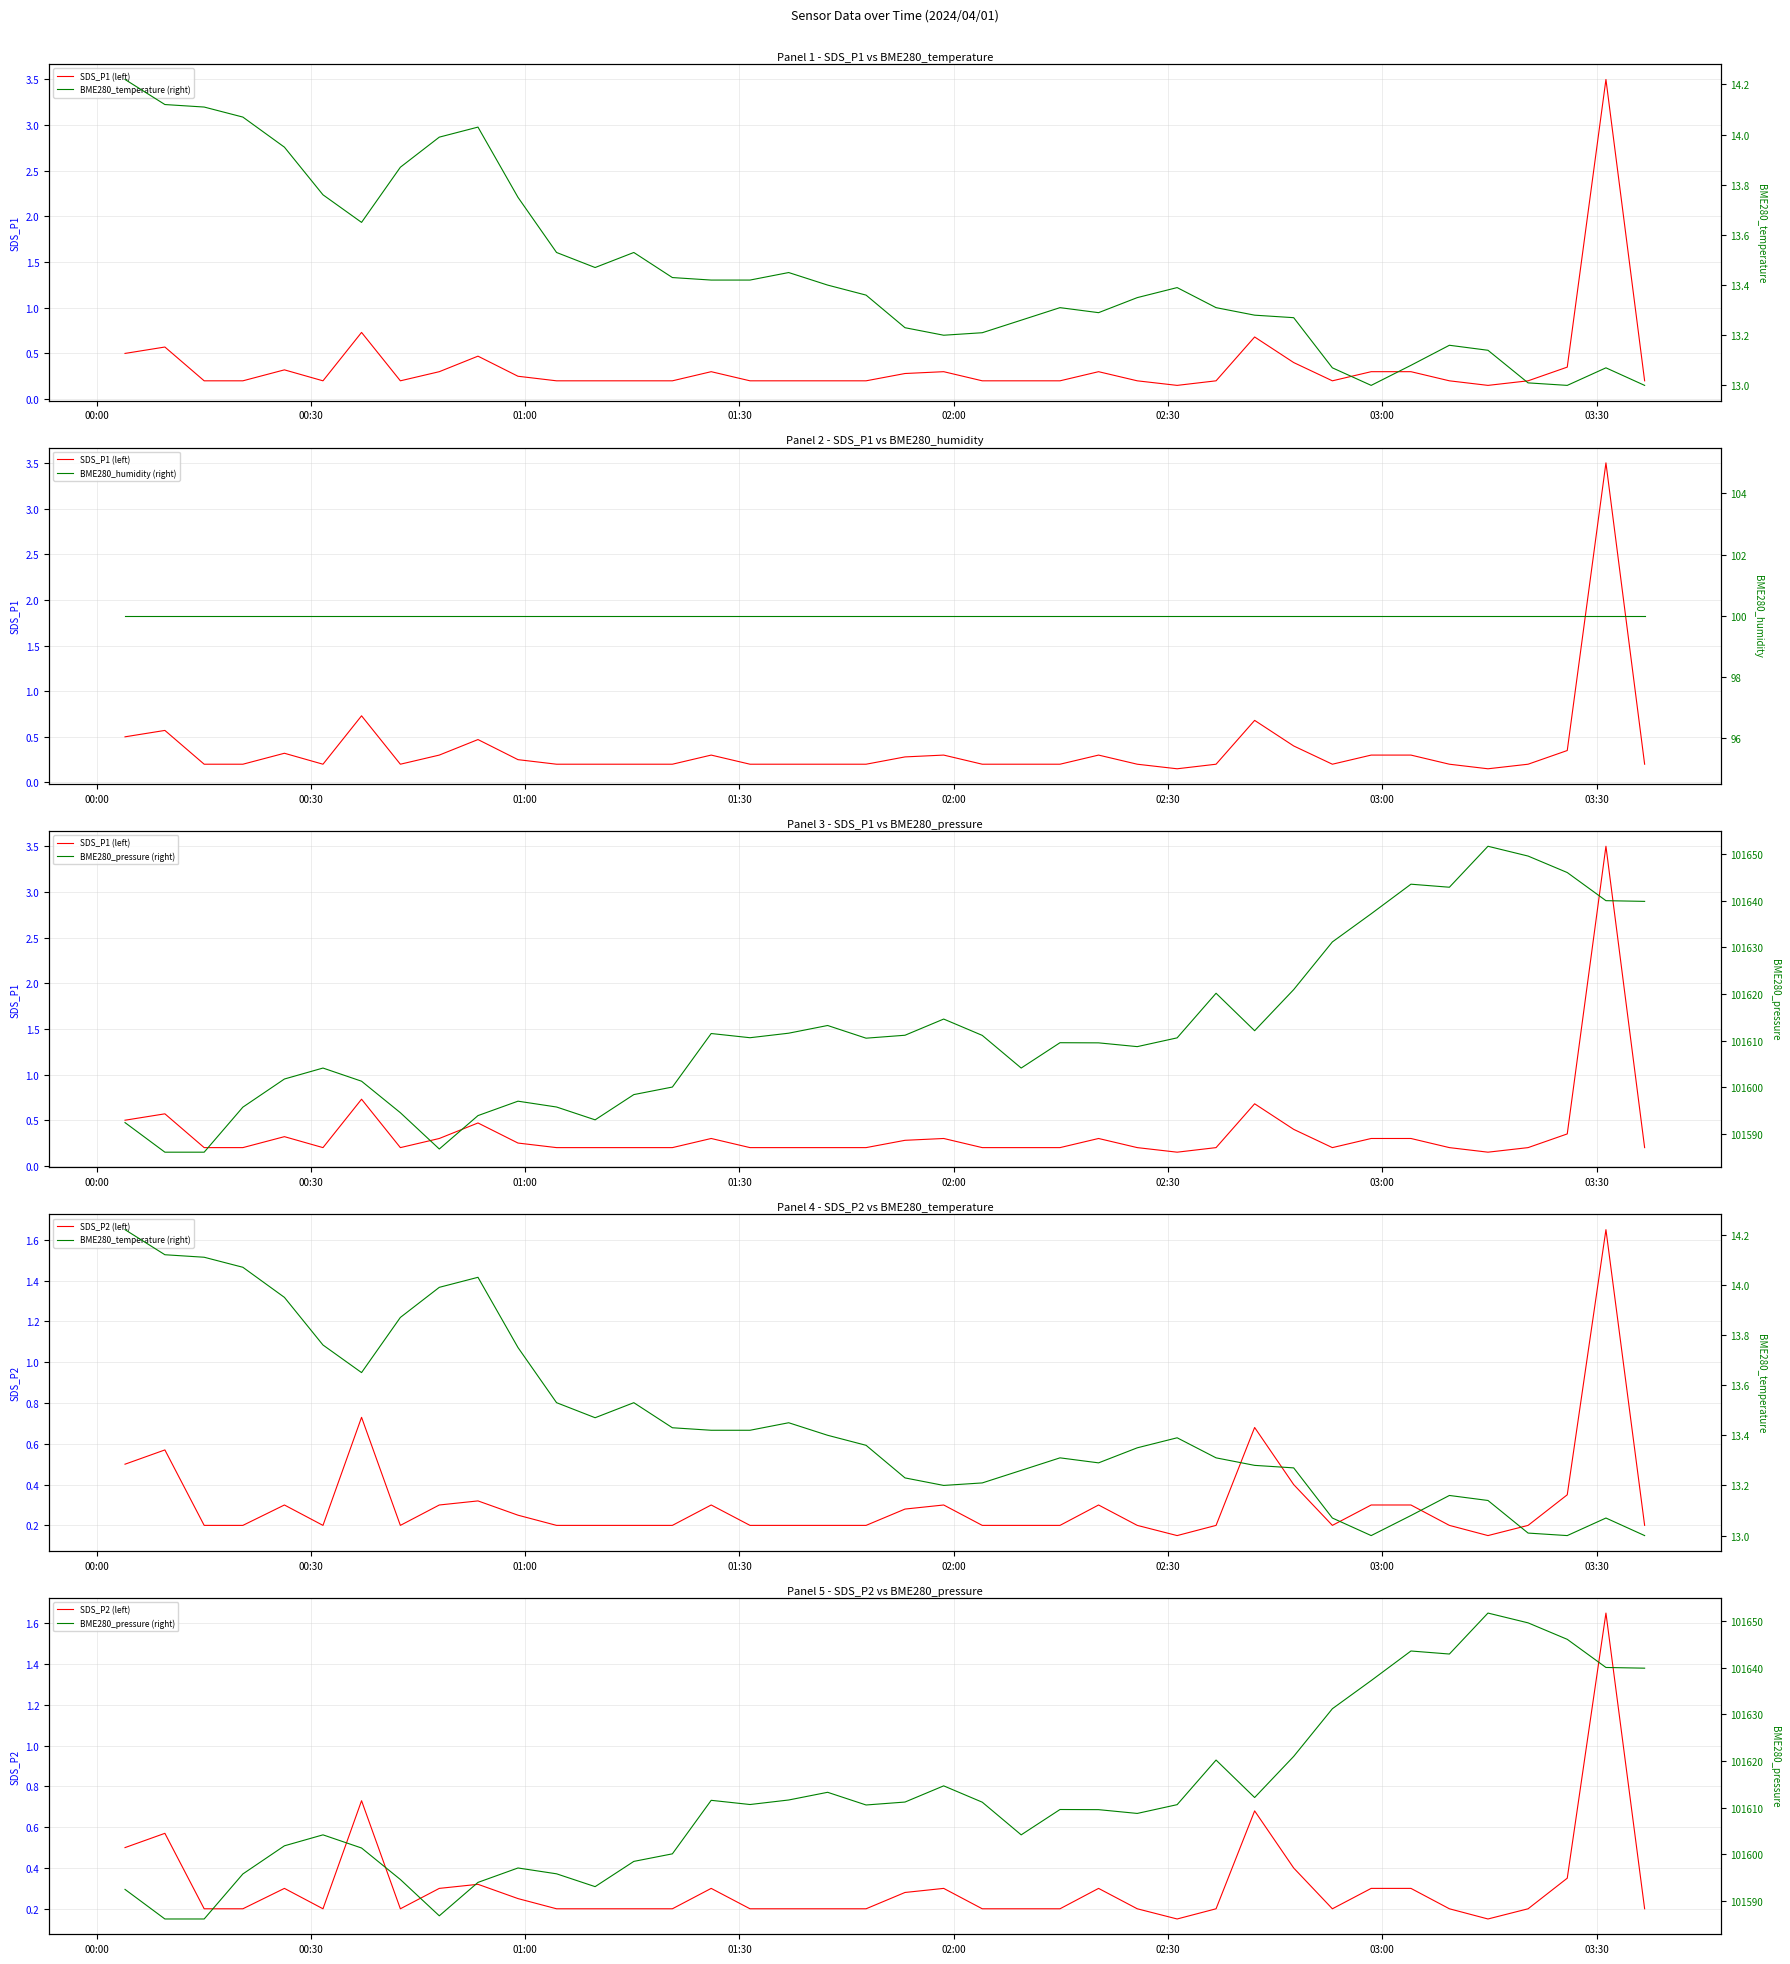

How many lines are shown in the chart?

5